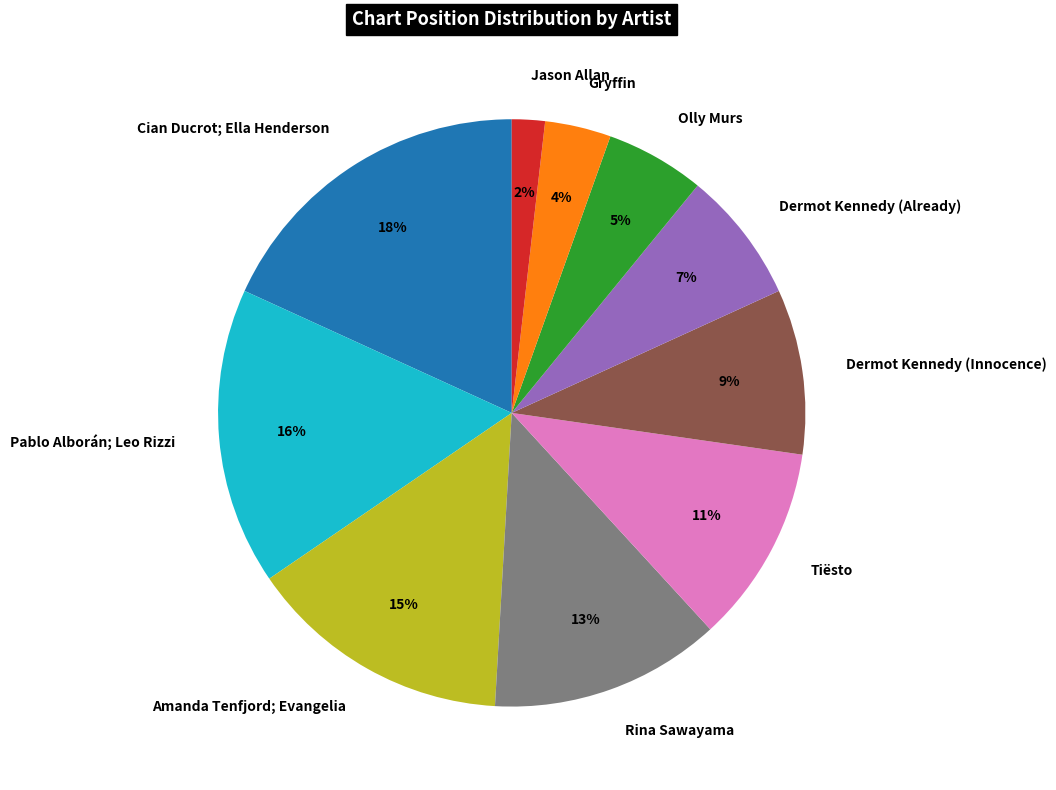

To the nearest percent, what portion does Rina Sawayama represent?

13%